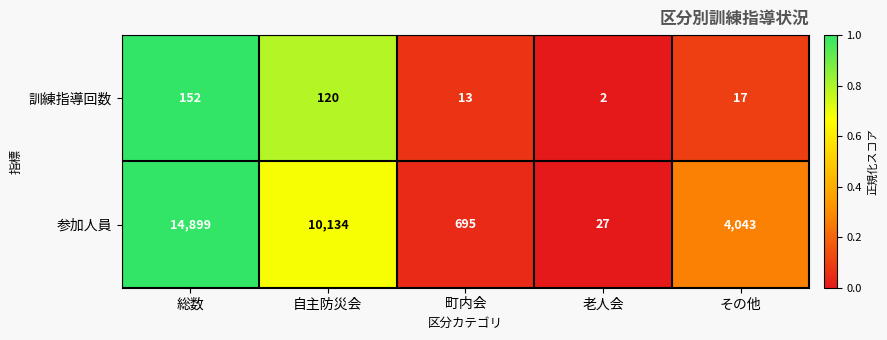

Is it true that 訓練指導回数 equals 5 at 町内会?

False